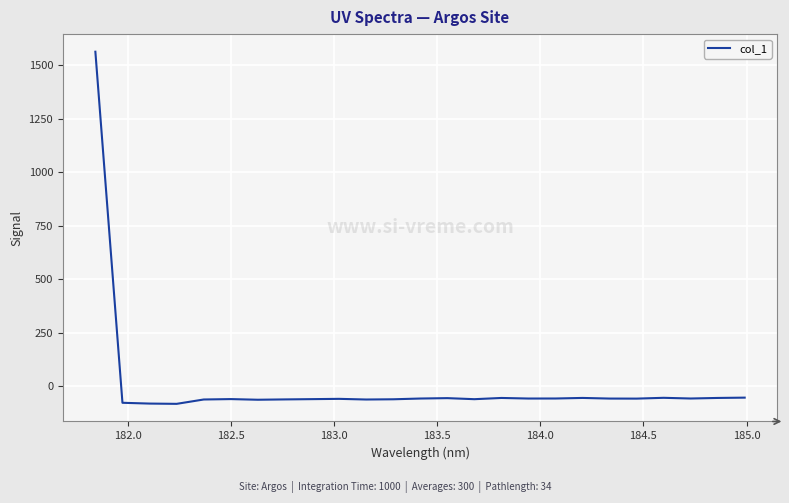

What is the greatest value displayed?

1563.6